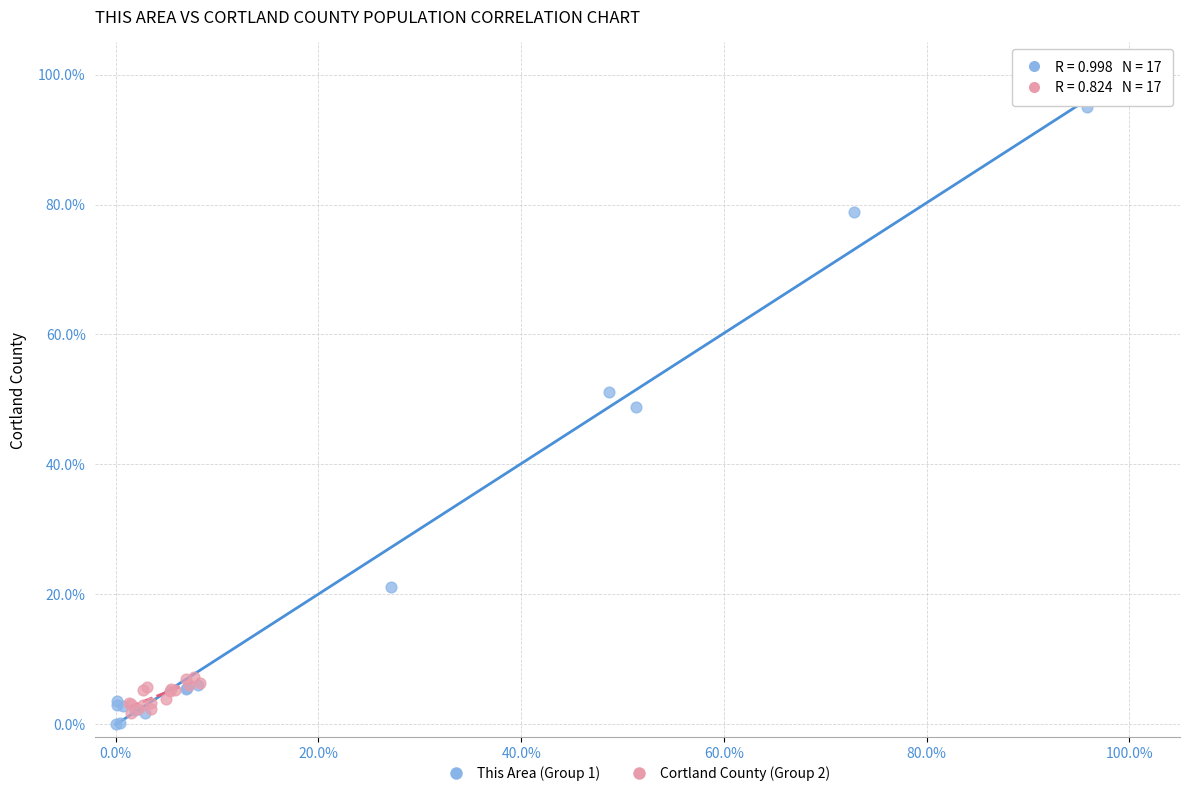

Which series has the largest Y range (max minus min)?

This Area (Group 1)